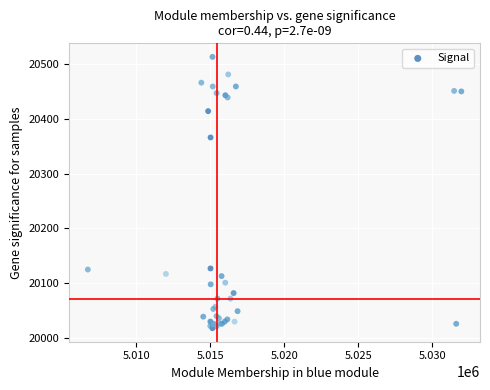

What Y value in the scatter plot is closest to 20265?

20366